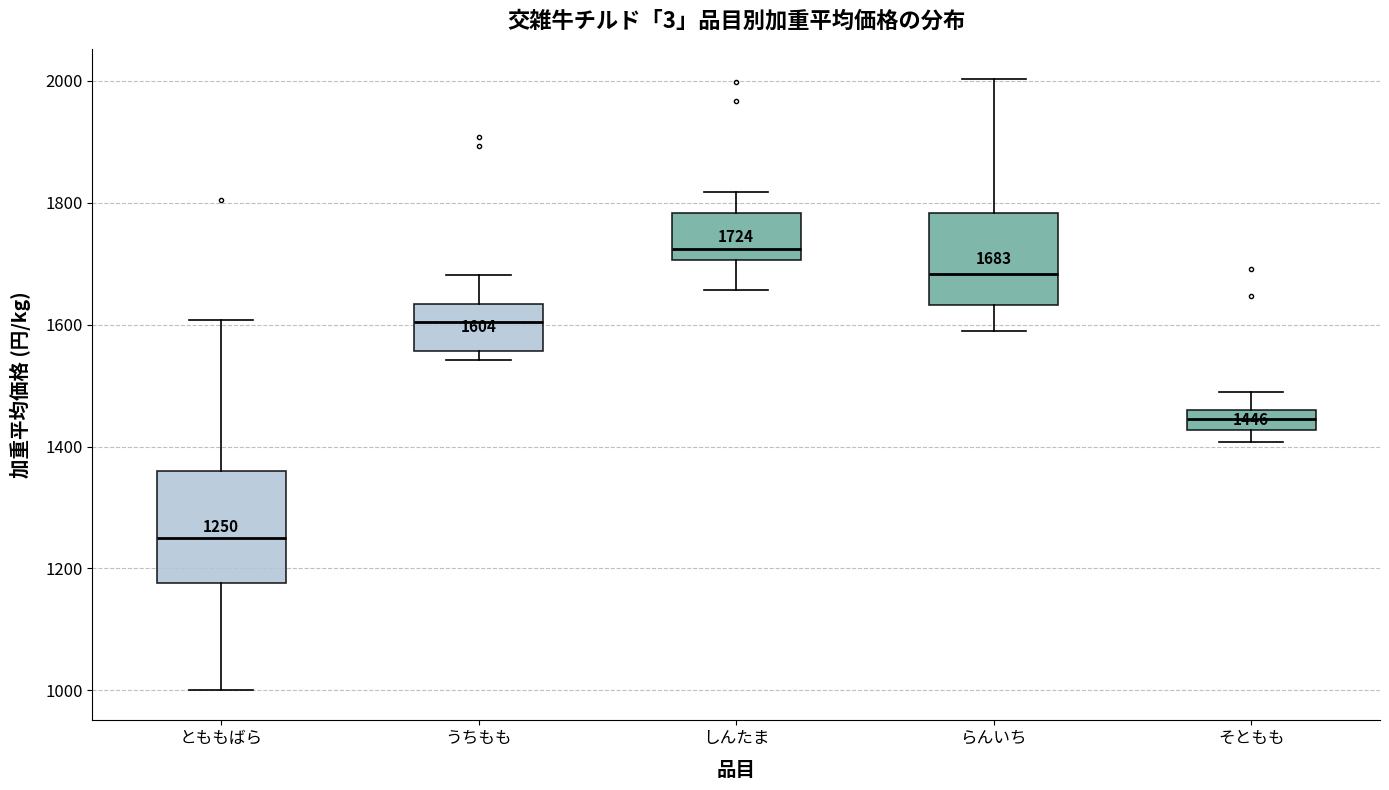

Comparing the boxes themselves (not the whiskers), which one is the tallest?

とももばら